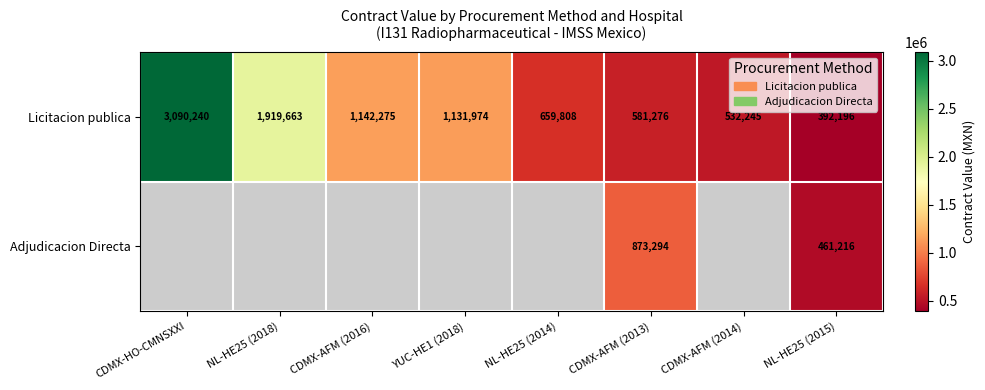

At which label does Licitacion publica first exceed 1131974?

CDMX-HO-CMNSXXI